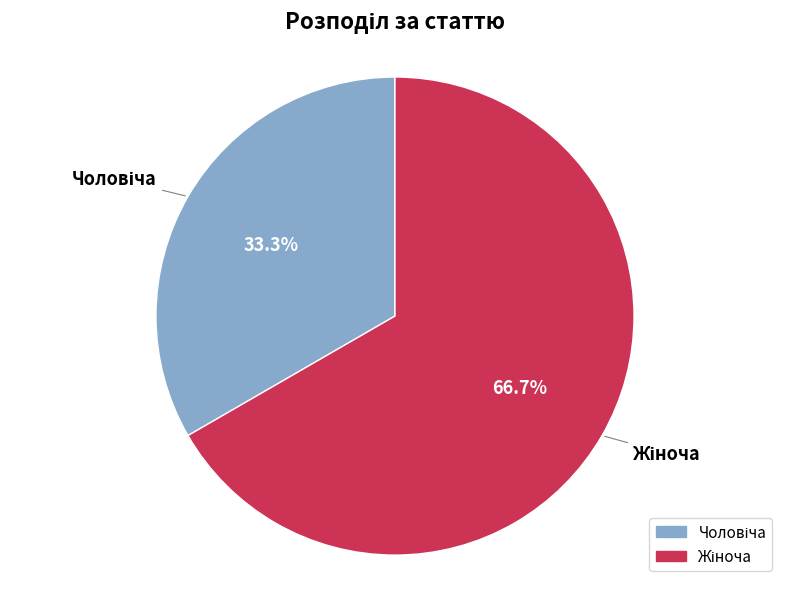

Does any single category account for the majority?

Yes